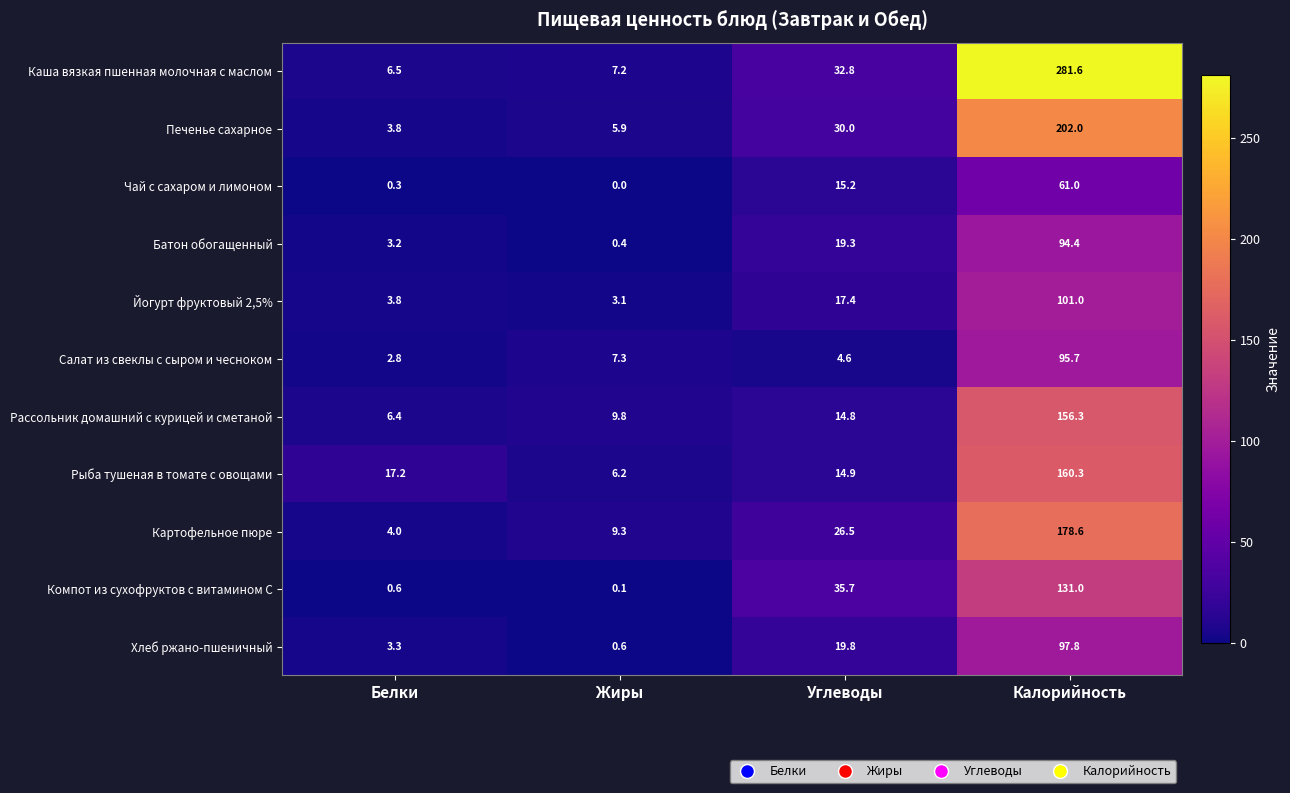

The Каша вязкая пшенная молочная с маслом series shows 6.5 at Белки. True or false?

True